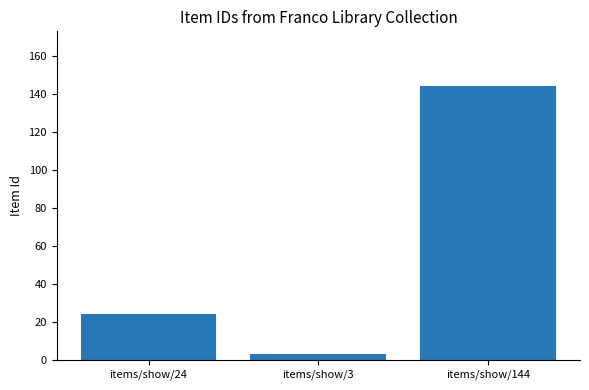

Does the chart contain stacked bars?

No